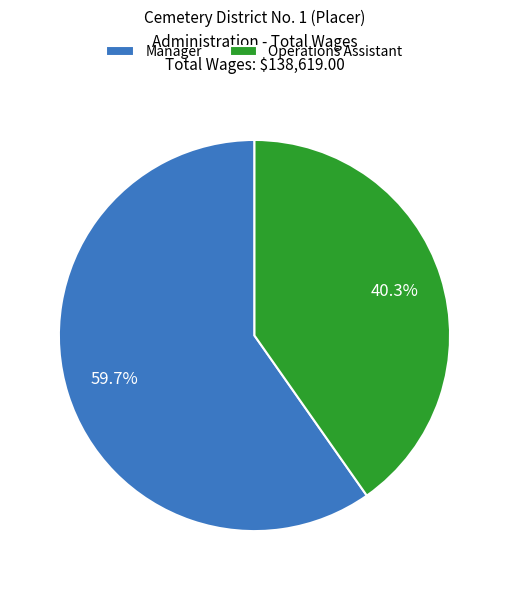

Does Operations Assistant account for over 50% of the chart?

No